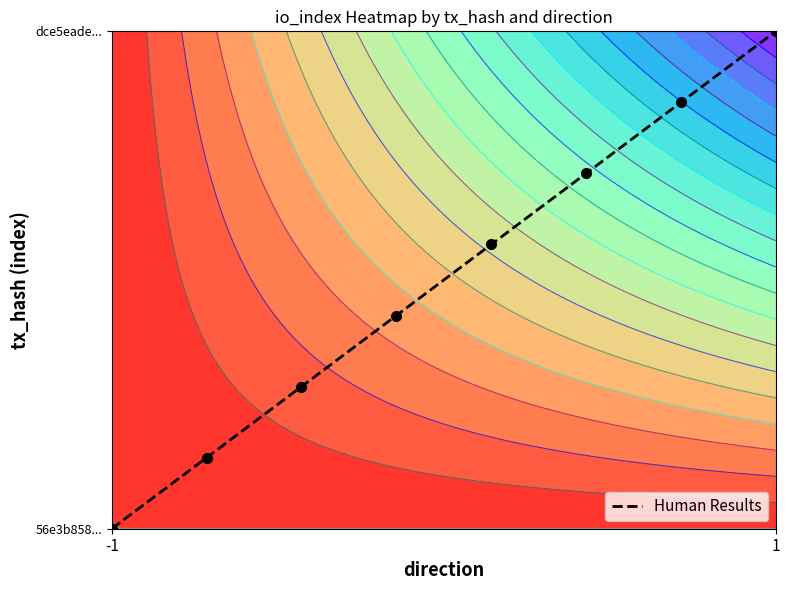

Where is the data nearest to the value 0?

-1